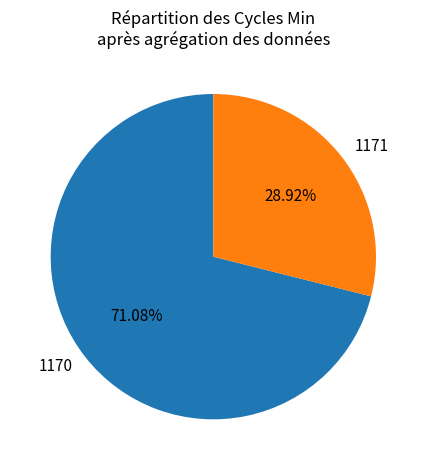

What is the ratio of the value at 1171 to the value at 1170?

0.4